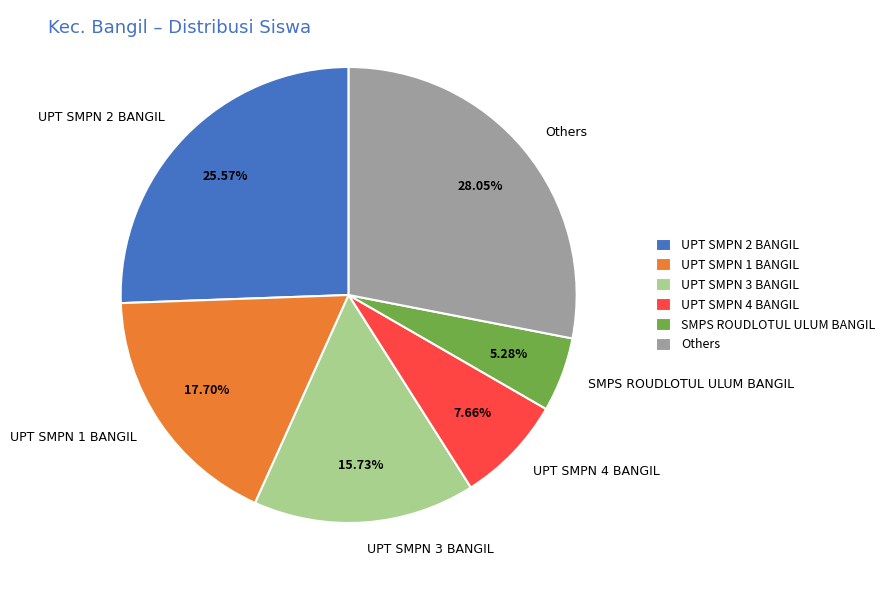

Which category has the biggest portion of the pie?

Others